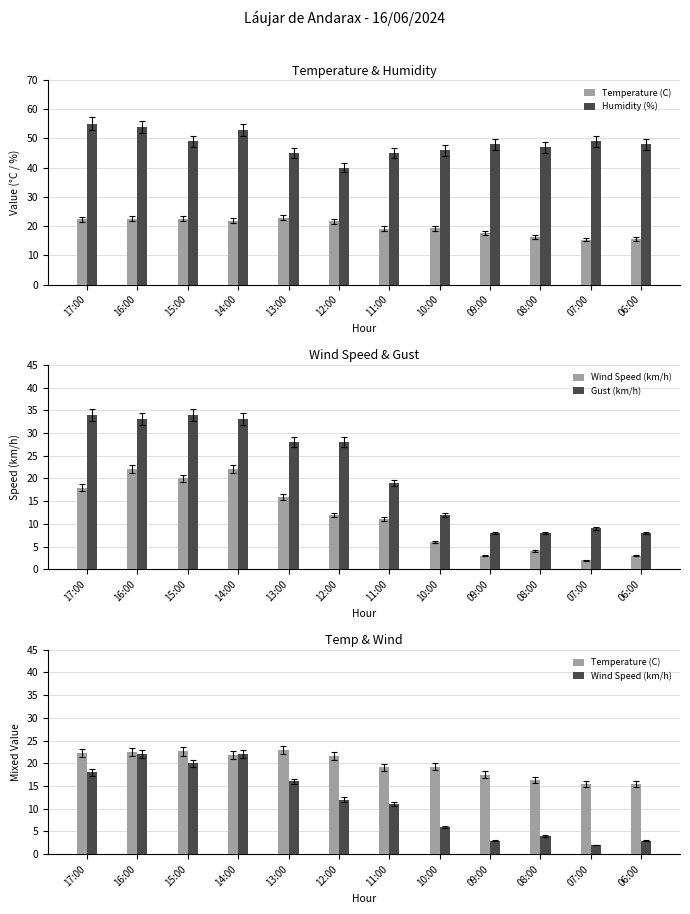

List the labels in order of Temperature (C) value, largest first.

13:00, 15:00, 16:00, 17:00, 14:00, 12:00, 10:00, 11:00, 09:00, 08:00, 06:00, 07:00